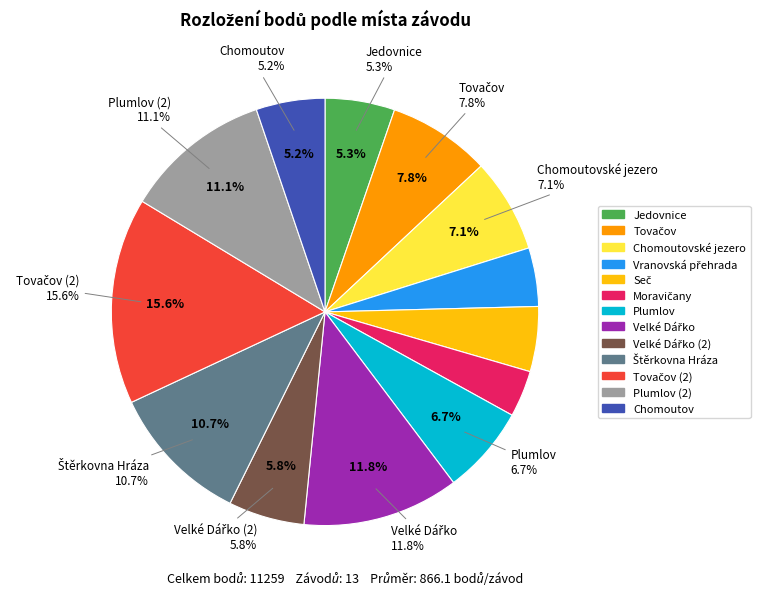

To the nearest percent, what is the combined percentage of Plumlov (2) and Seč?

16%